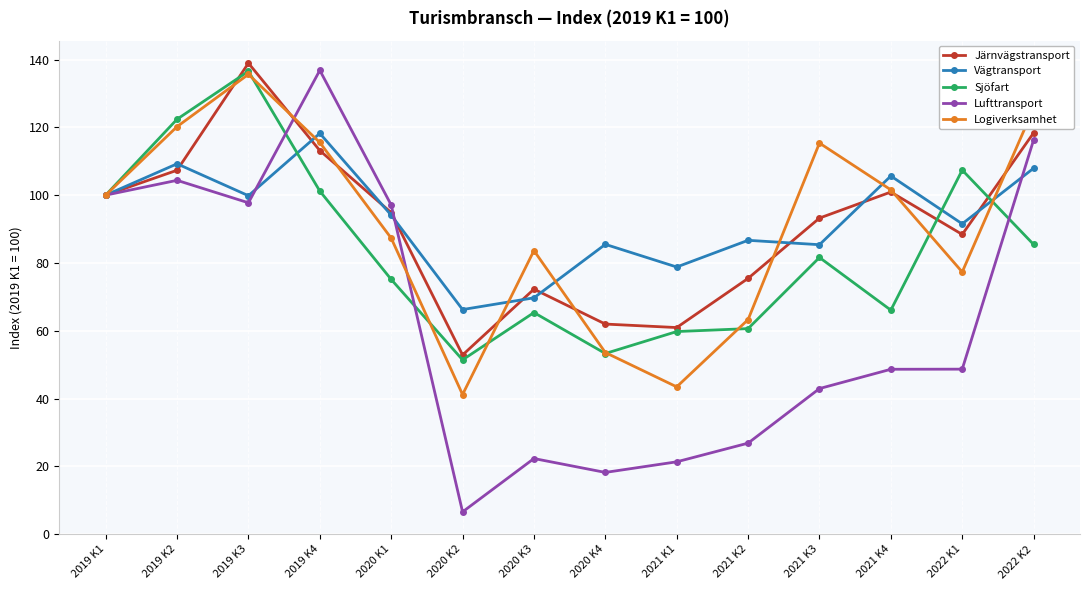

How many data points in Logiverksamhet are less than 100?

7